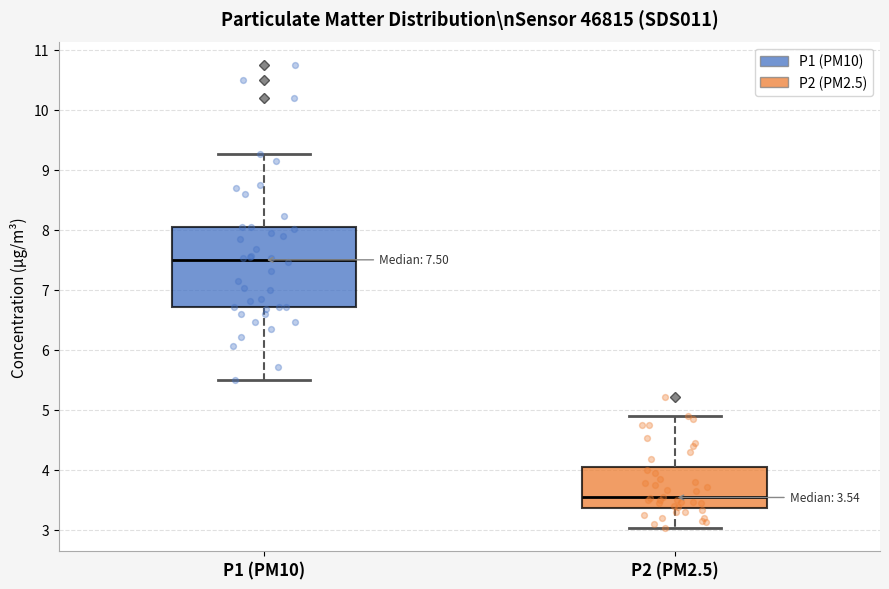

Which box's median line is the highest?

P1 (PM10)